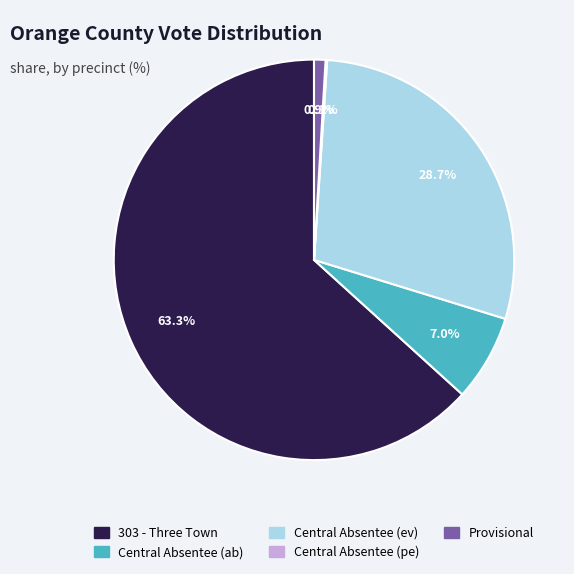

What is the largest slice in the pie chart?

303 - Three Town